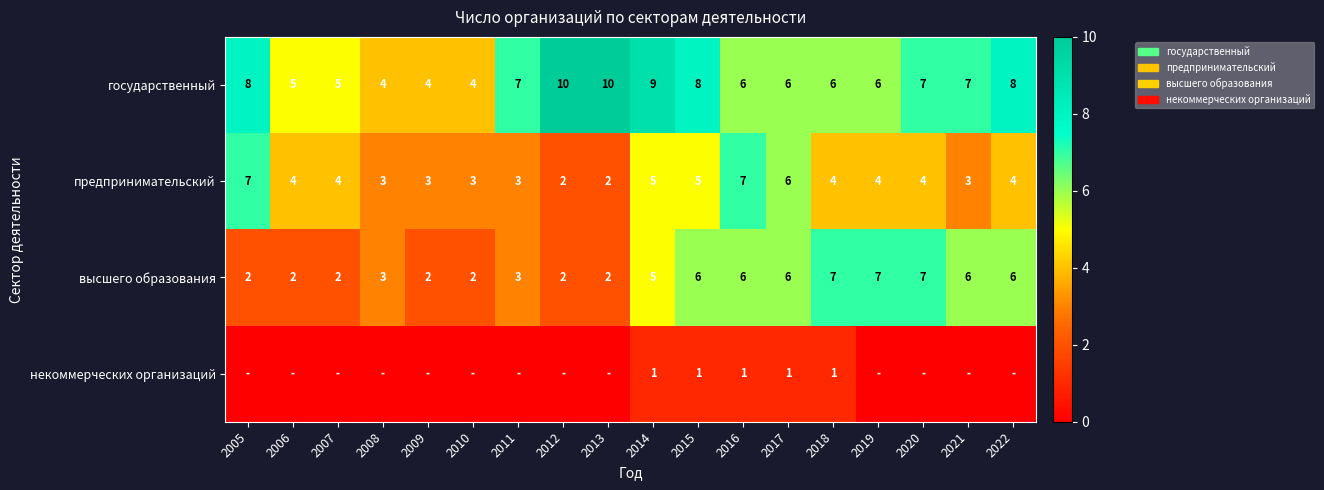

The предпринимательский series shows 6 at 2017. True or false?

True